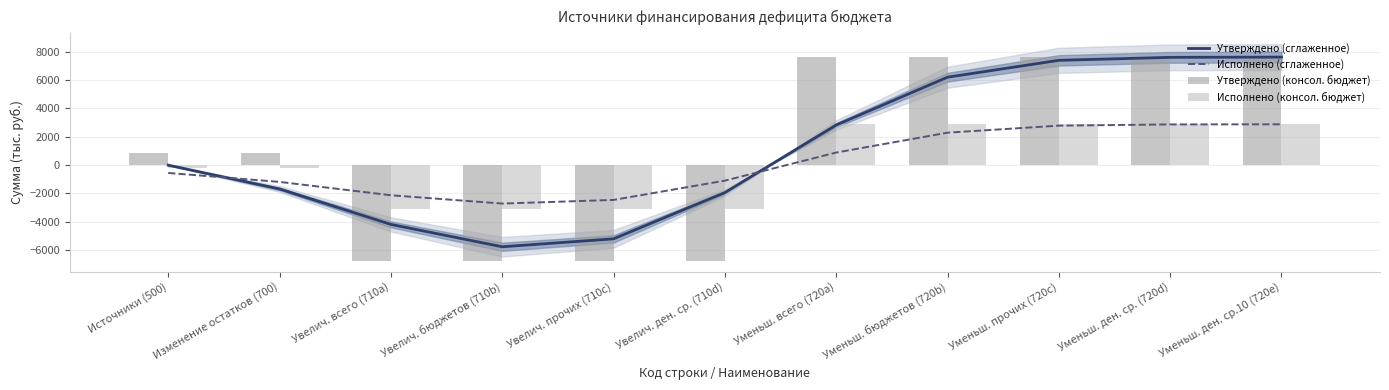

Reading right to left, transcribe all the data shown in this chart.

Утверждено (сглаженное): 7633.0	7614.5	7404.1	6209.9	2826.0	-1953.5	-5226.3	-5787.7	-4205.1	-1695.6	-14.5
Исполнено (сглаженное): 2876.9	2869.2	2781.8	2285.4	878.7	-1108.4	-2473.1	-2731.0	-2142.7	-1197.5	-564.0
Утверждено (консол. бюджет): 7633.8	7633.8	7633.8	7633.8	7633.8	-6772.0	-6772.0	-6772.0	-6772.0	861.8	861.8
Исполнено (консол. бюджет): 2877.3	2877.3	2877.3	2877.3	2877.3	-3110.9	-3110.9	-3110.9	-3110.9	-233.7	-233.7